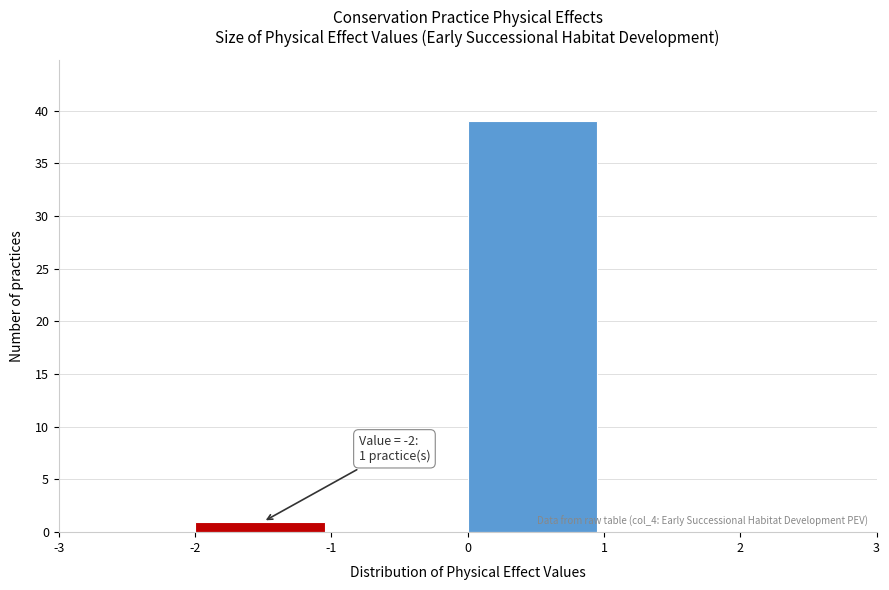

Which range on the x-axis has the tallest bar?

0 to 1